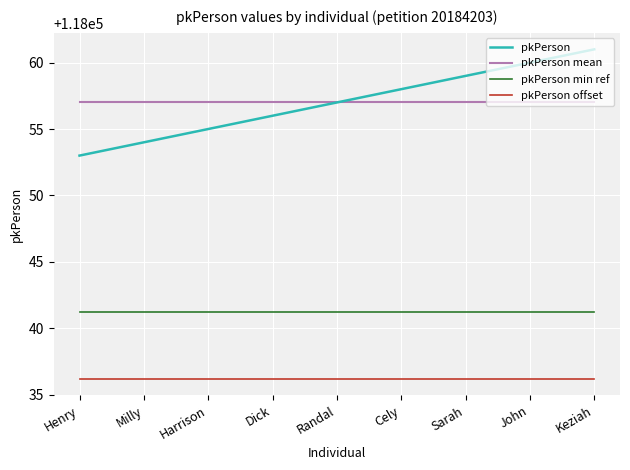

True or false: pkPerson has more than 2 points higher than both neighbors.

False